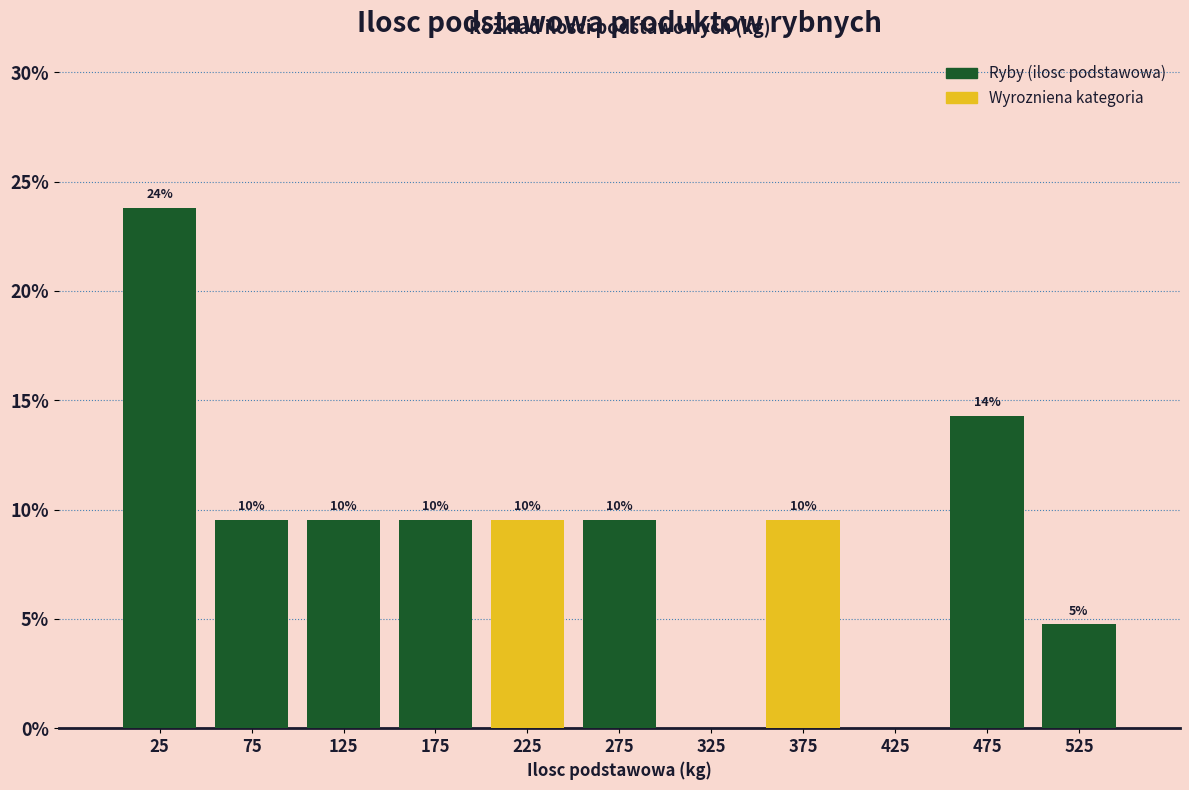

Are the bars horizontal?

No